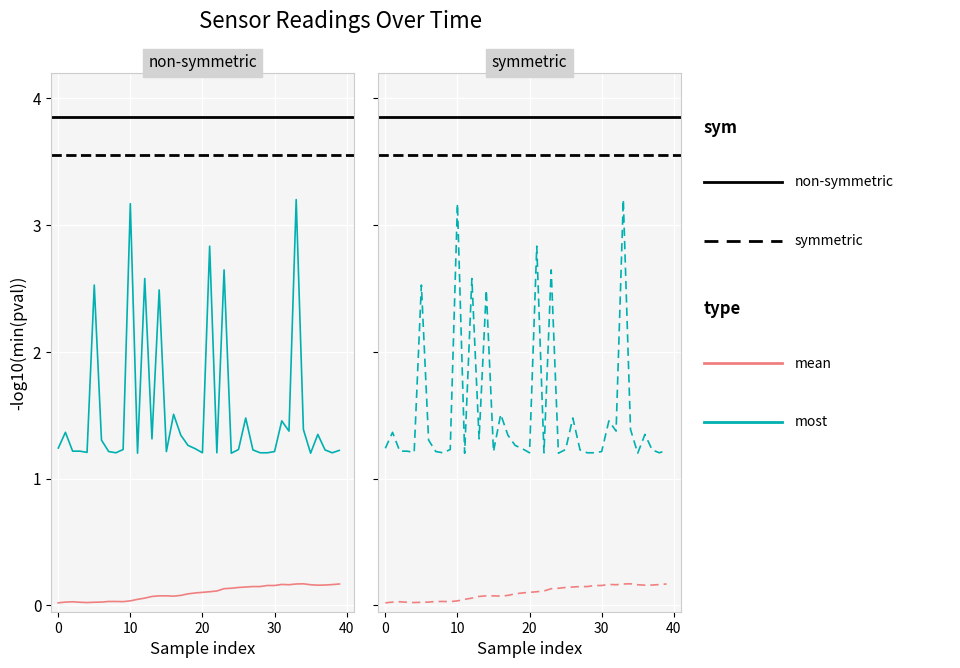

True or false: most and mean cross at least once.

False